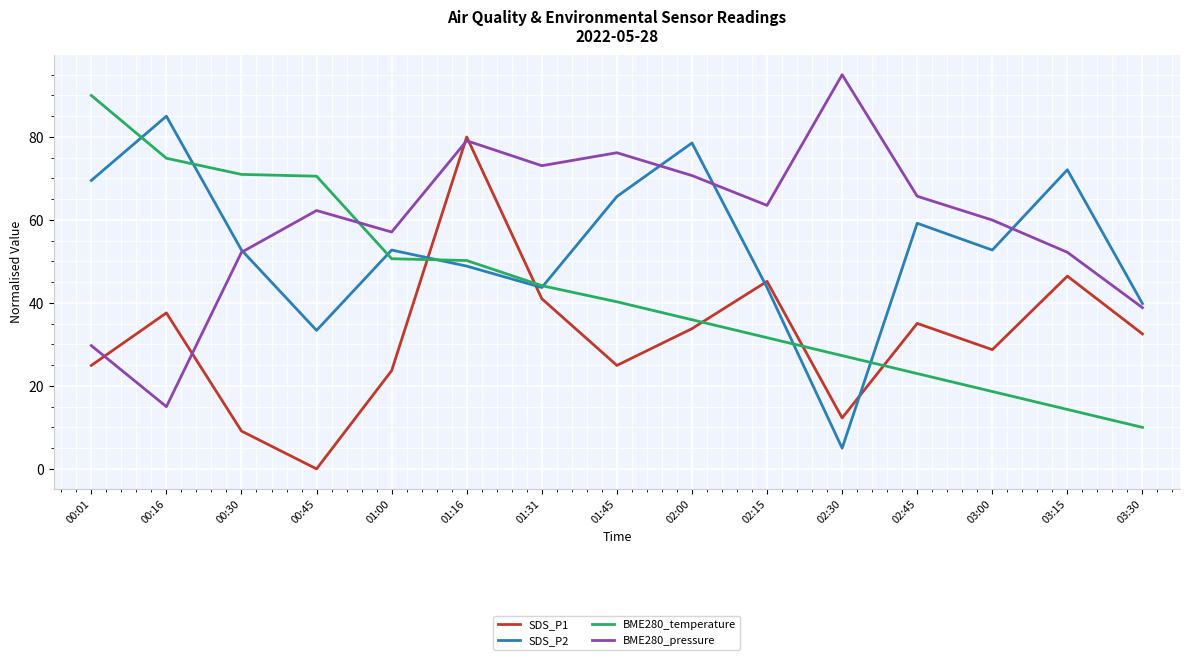

Which series changed the most between 01:45 and 03:15?

BME280_temperature